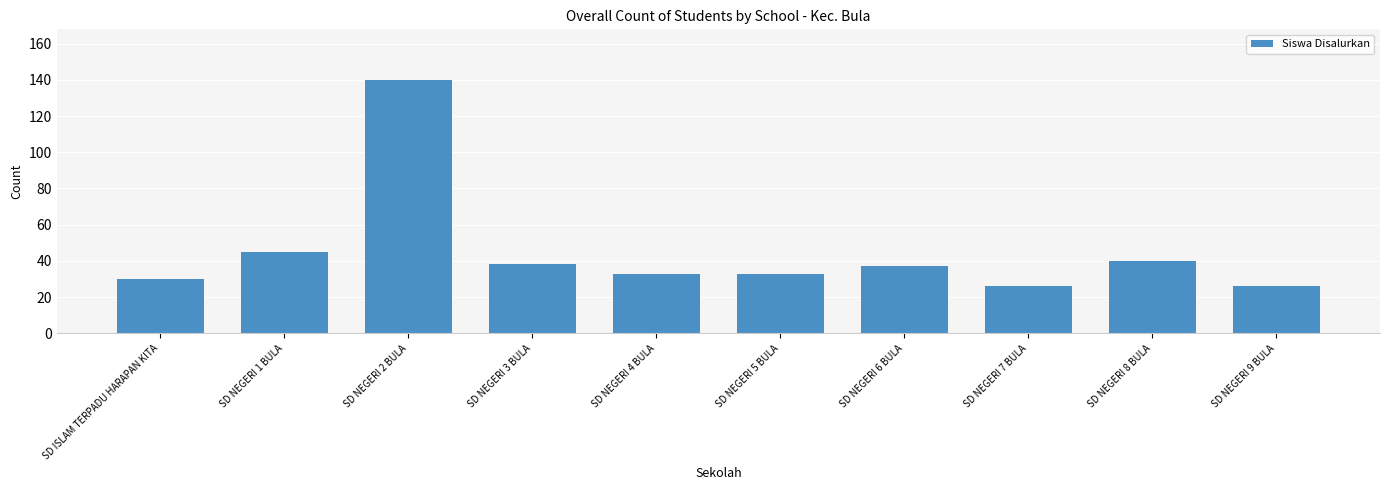

What is the label of the 10th bar from the right?

SD ISLAM TERPADU HARAPAN KITA